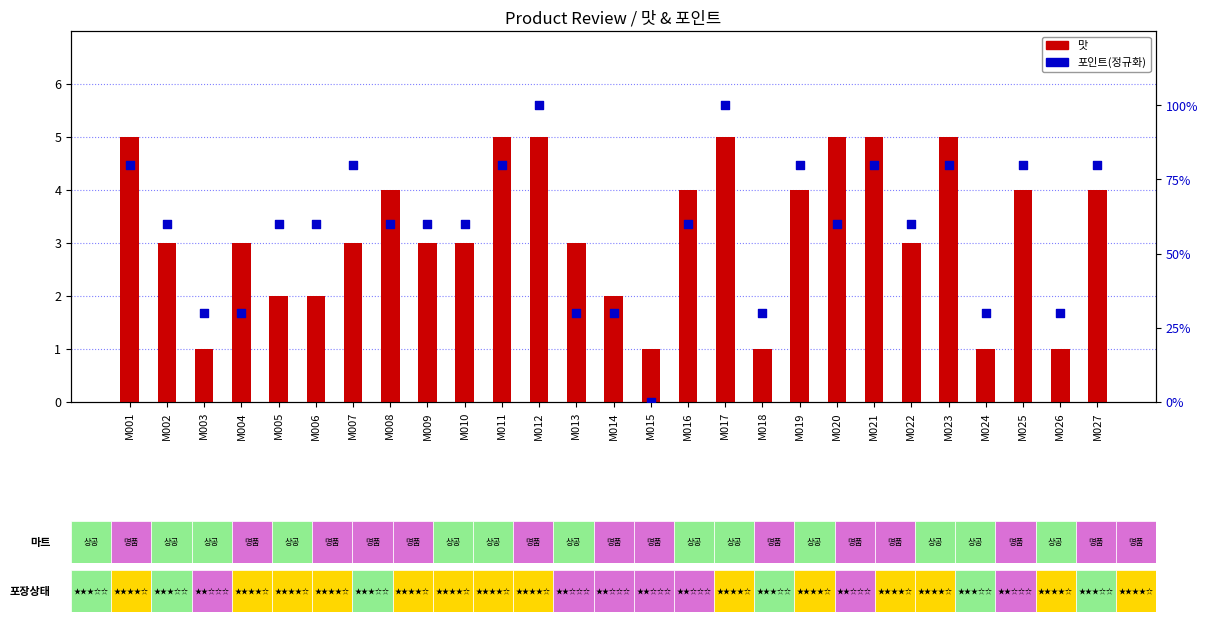

At how many categories does at least one series exceed 52?

19